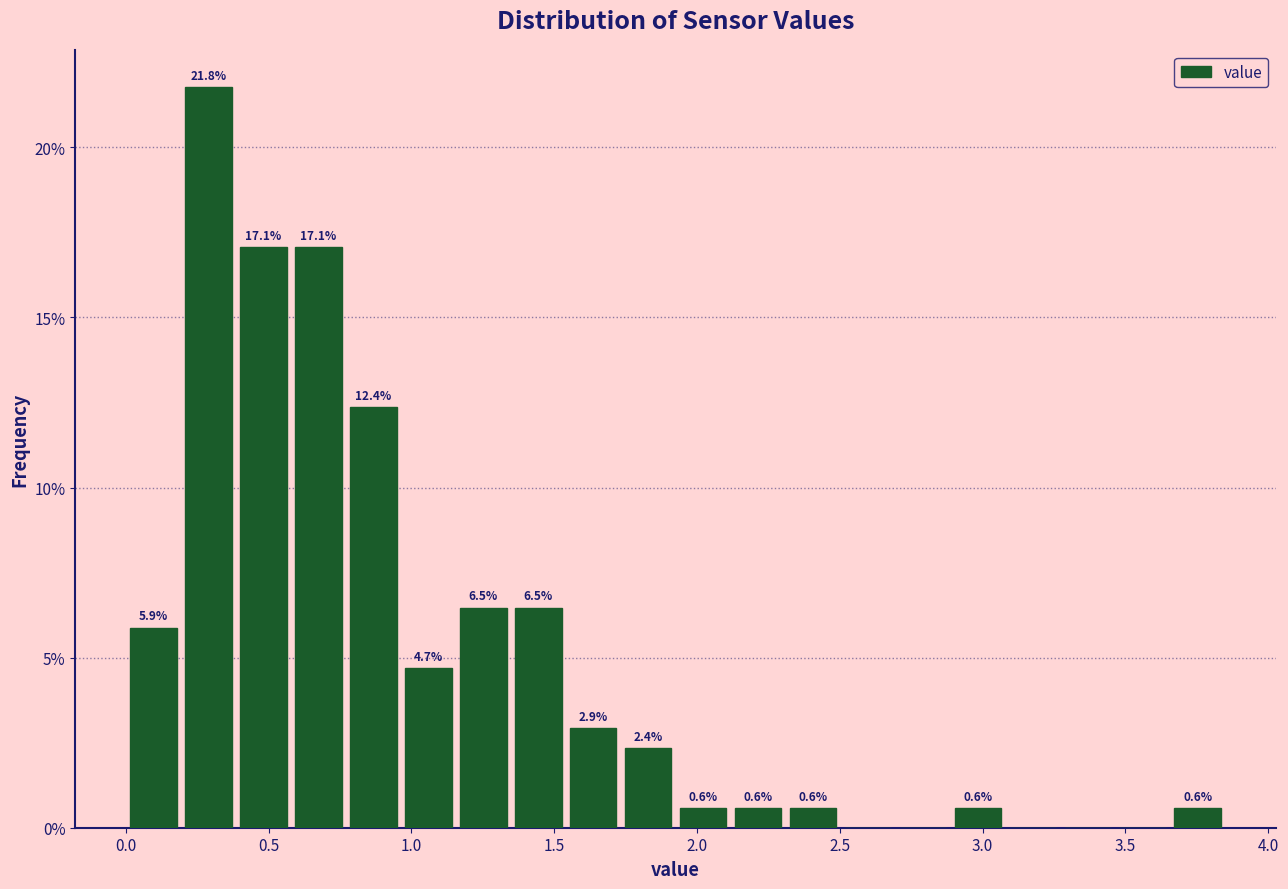

Around what value on the x-axis is the tallest bar? Give the approximate position of its centre, as read against the axis.

0.30